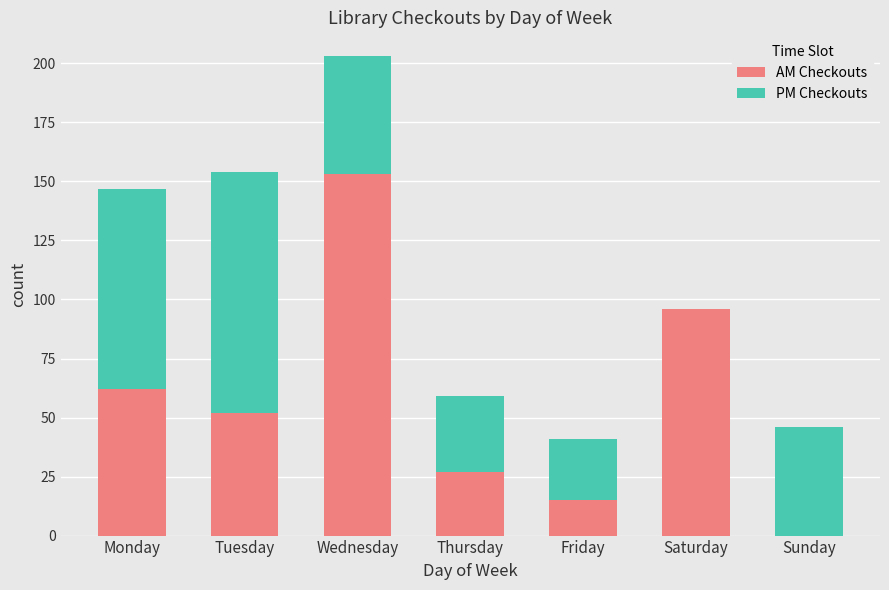

Which category has the highest value in the AM Checkouts series?

Wednesday